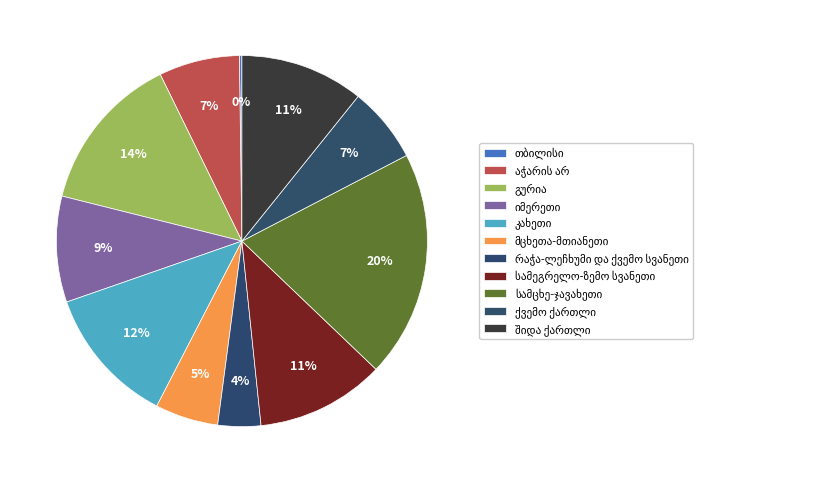

Is it true that იმერეთი is 9% of the pie?

True